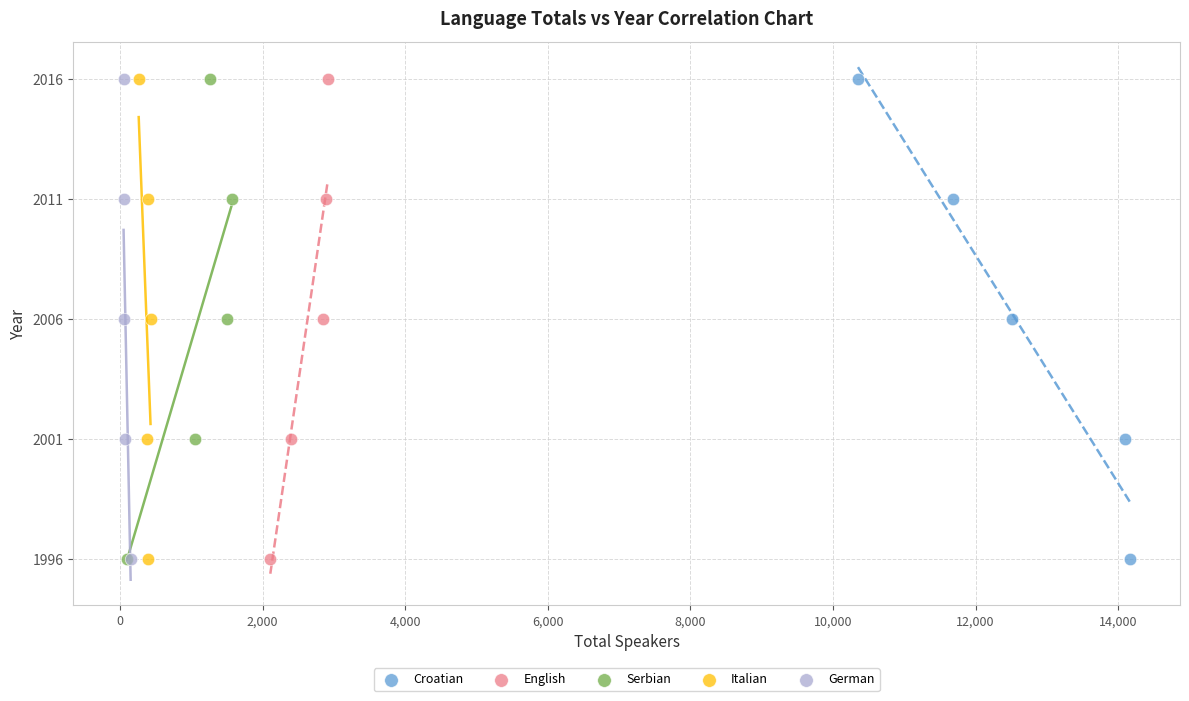

What are all the series names shown in the legend?

Croatian, English, Serbian, Italian, German